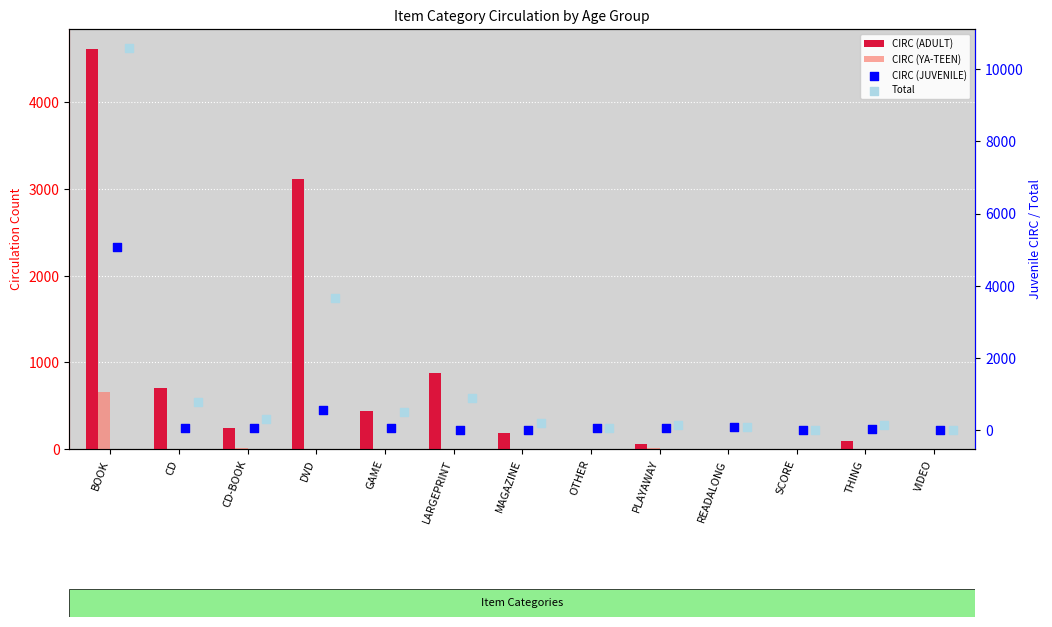

At which category is the sum across all series the highest?

BOOK